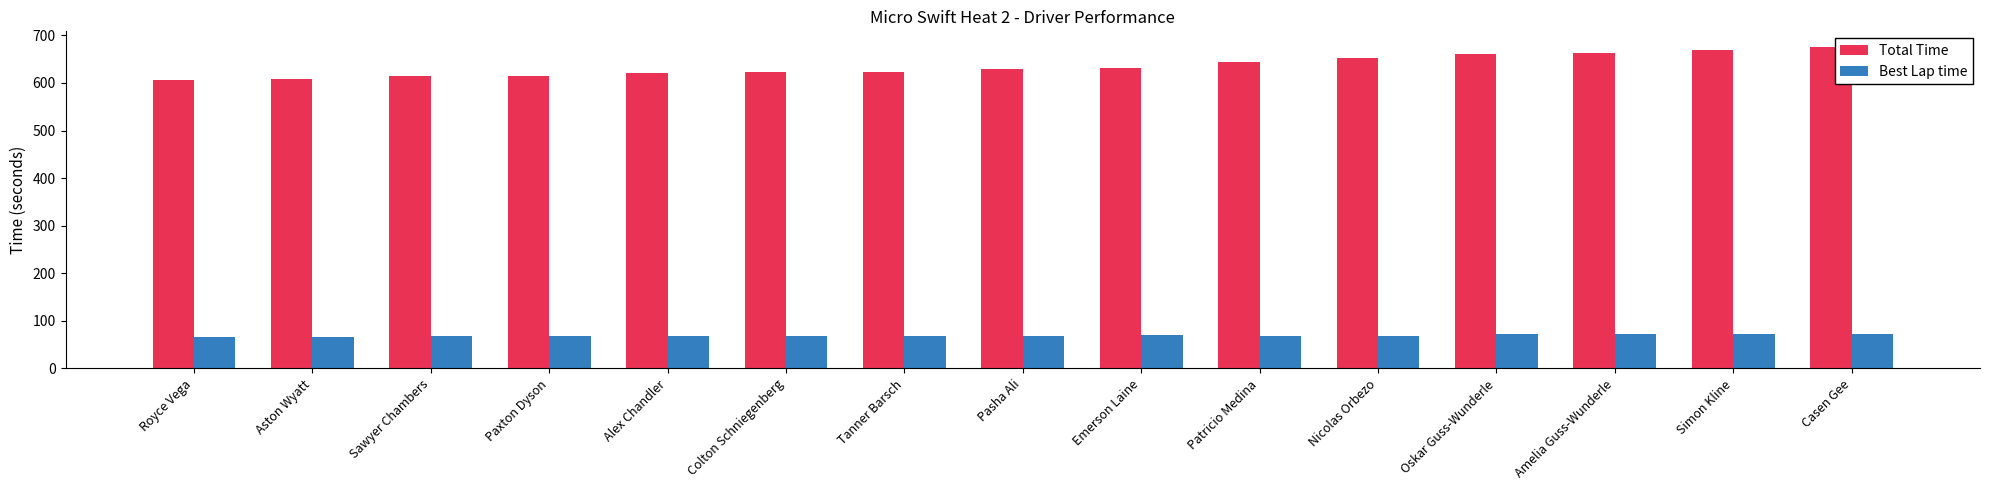

What is the difference between the Best Lap time values at Paxton Dyson and Emerson Laine?

1.6